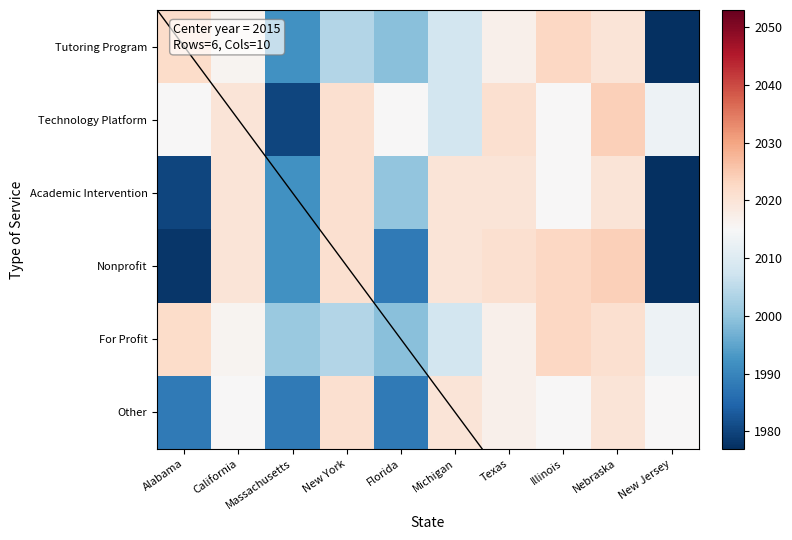

Count the number of categories in the chart.

10